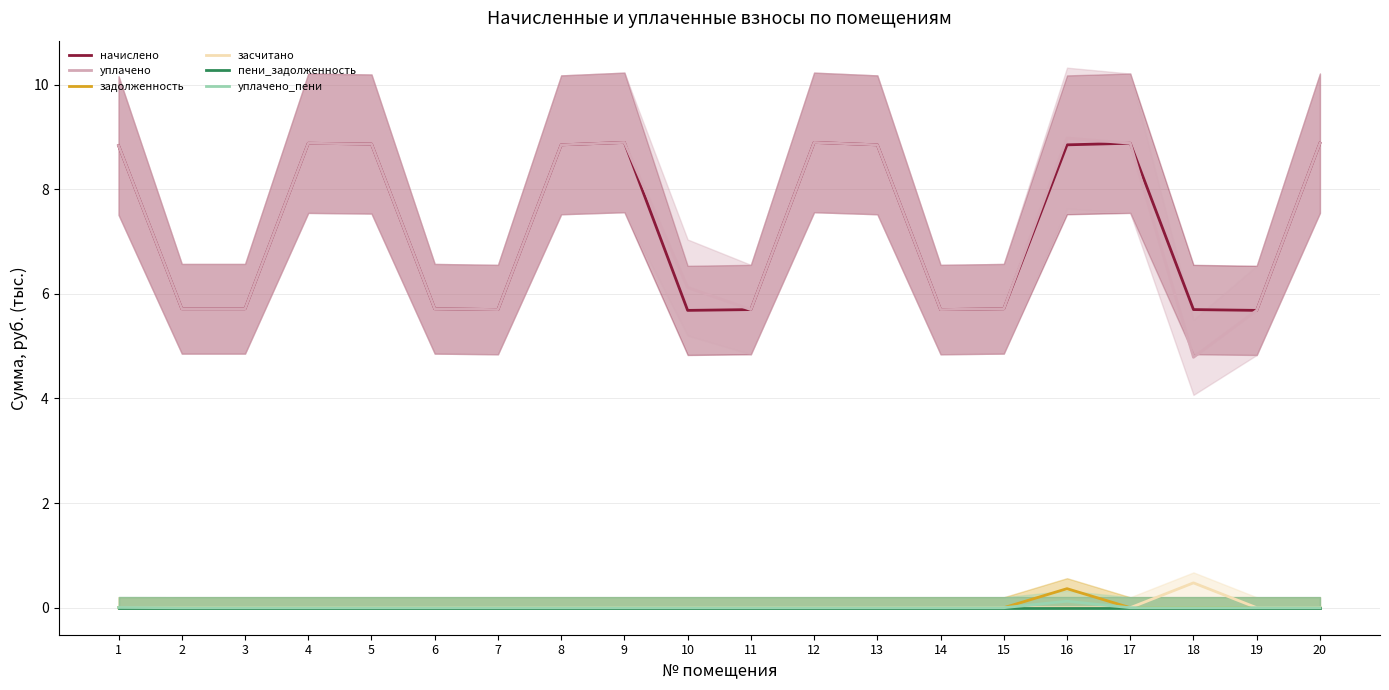

What are all the series names shown in the legend?

начислено, уплачено, задолженность, засчитано, пени_задолженность, уплачено_пени